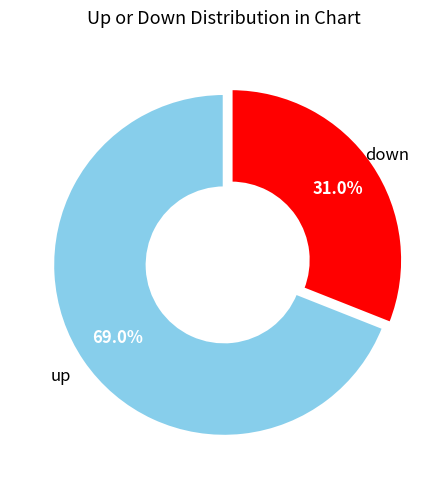

Is there any slice that represents more than half of the pie?

Yes